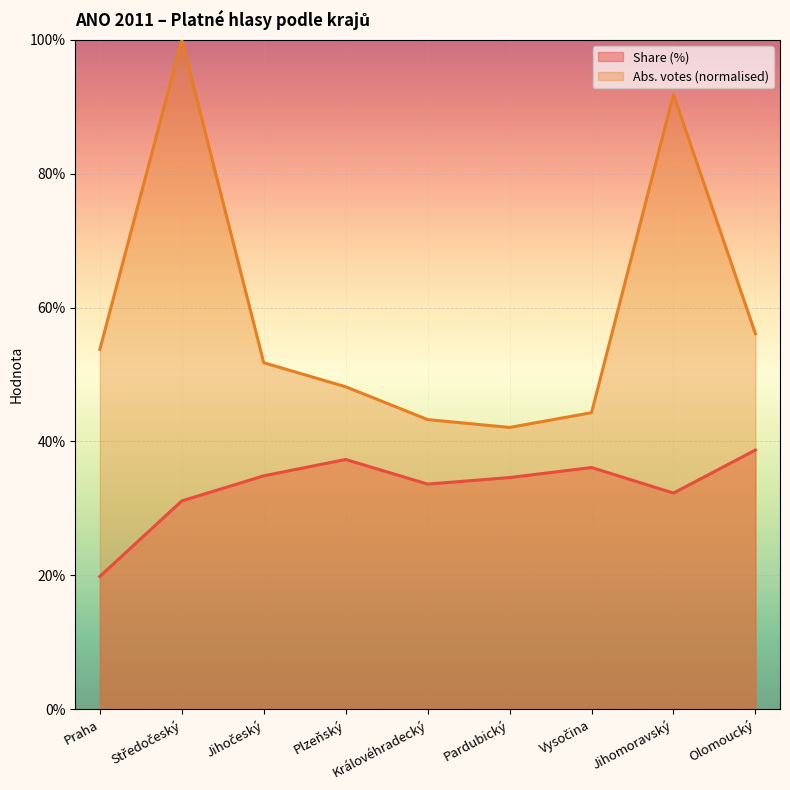

In Share (%), how many points are higher than both neighbors (excluding endpoints)?

2